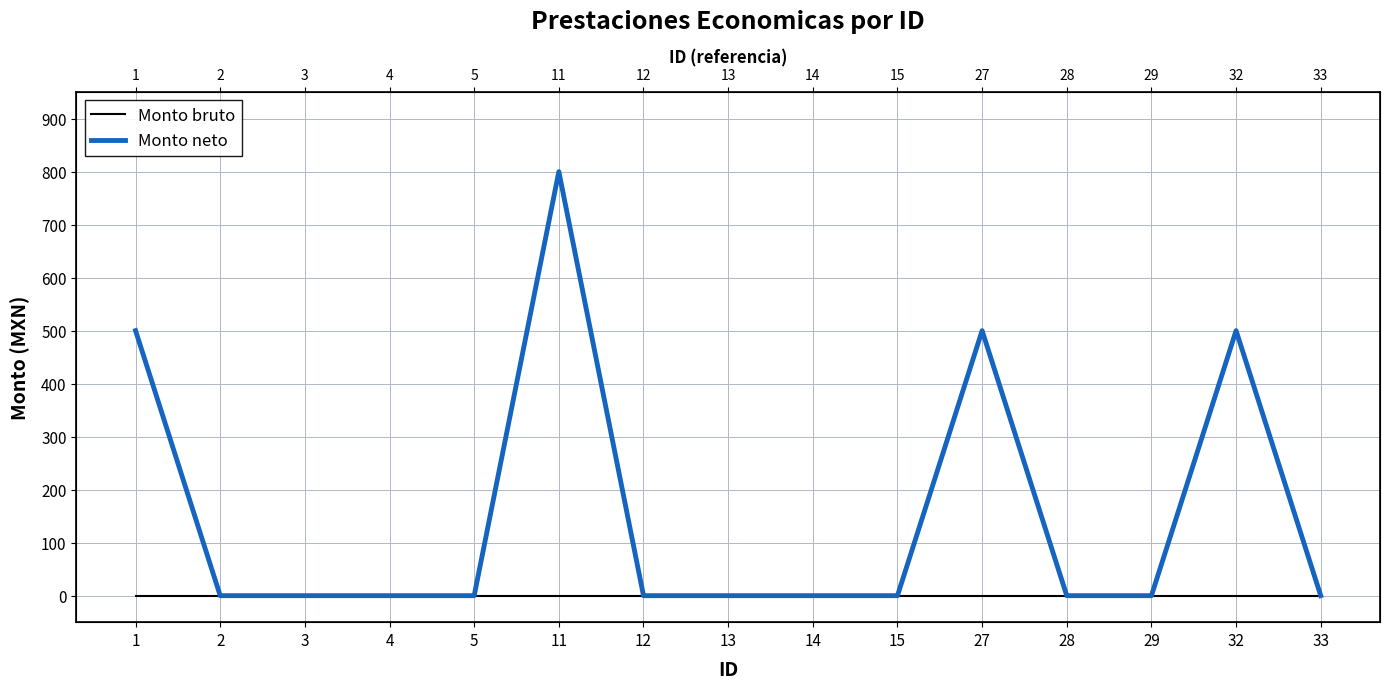

Rank the categories by Monto bruto value from highest to lowest.

1, 2, 3, 4, 5, 11, 12, 13, 14, 15, 27, 28, 29, 32, 33